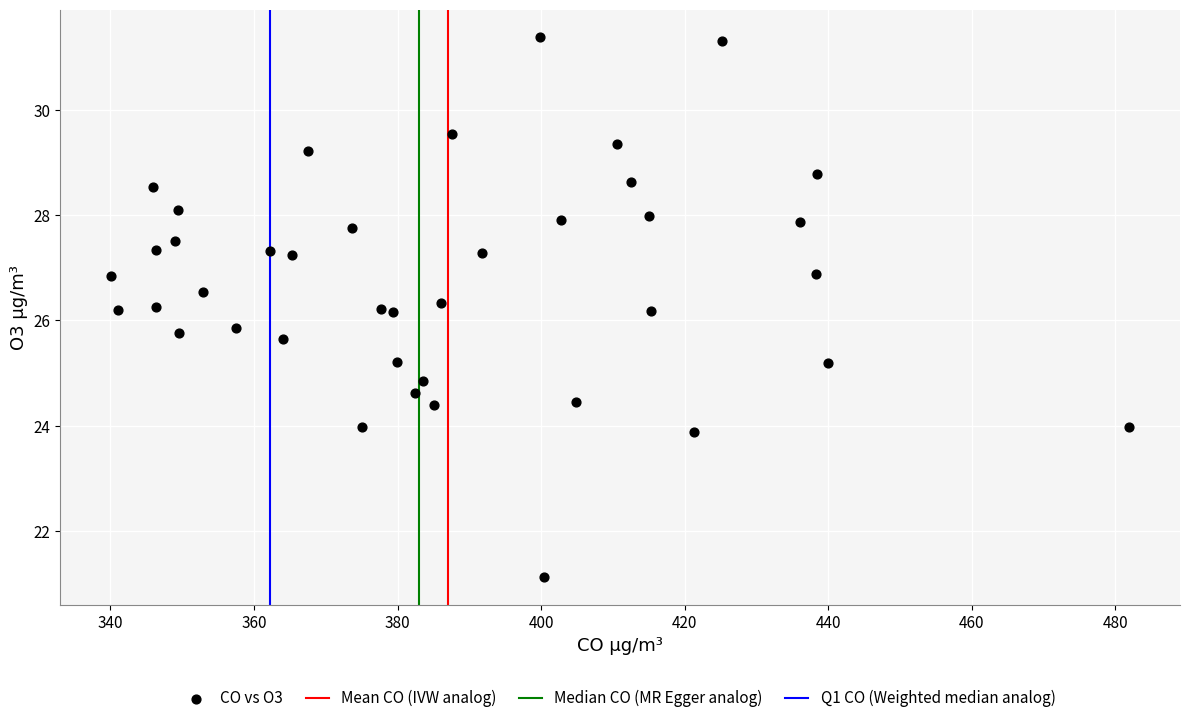

What is the range of Y values (max minus min)?

10.3